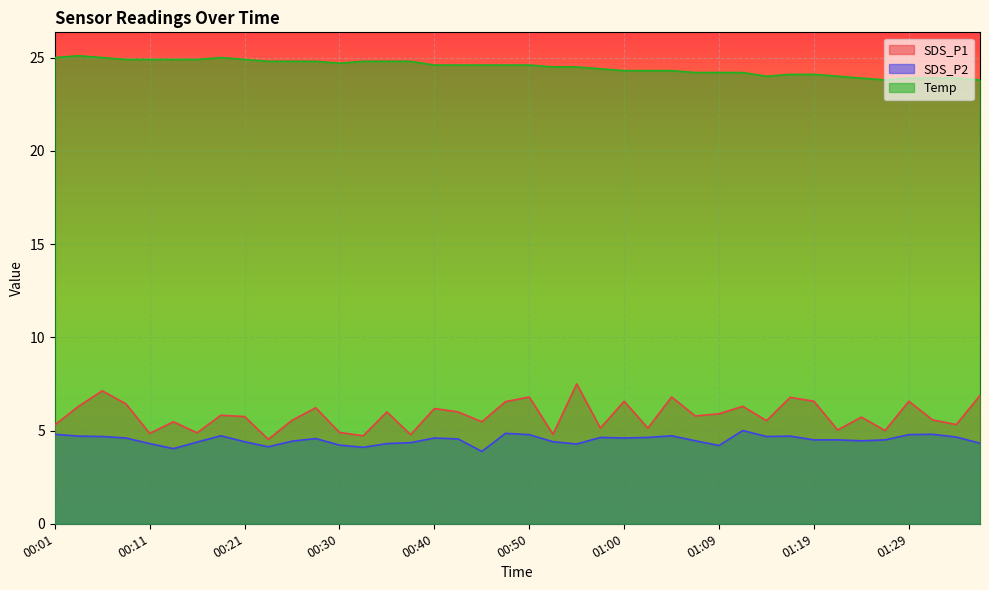

What is the difference between the SDS_P1 values at 00:13 and 00:30?

0.6